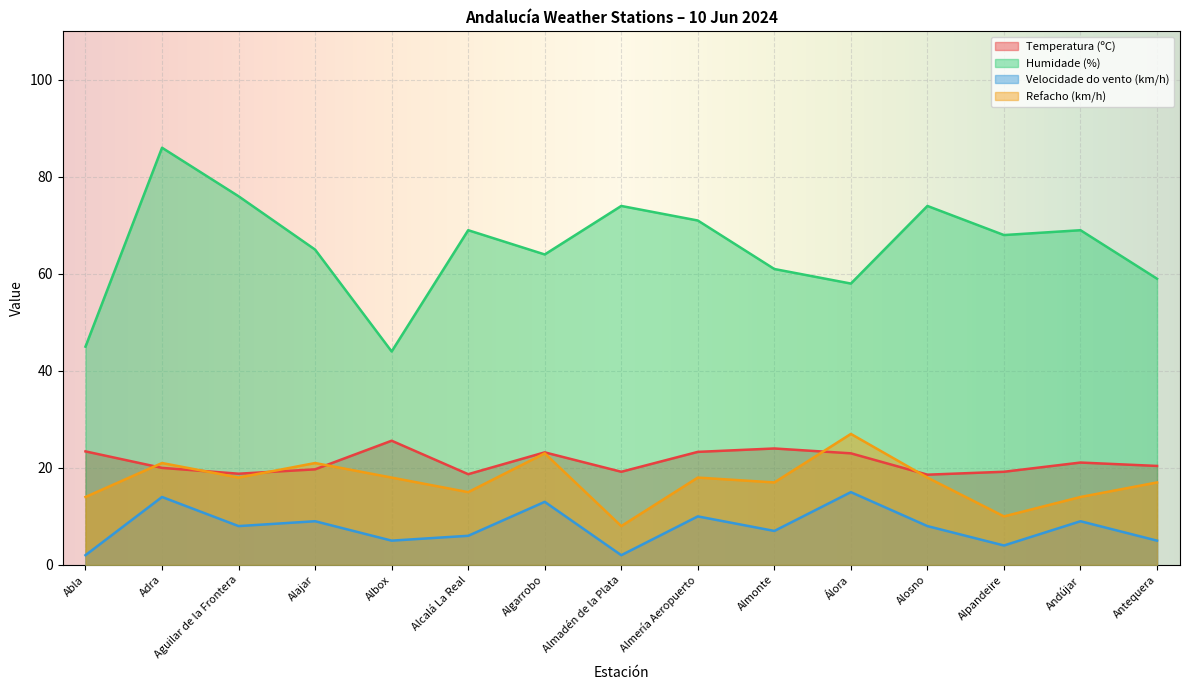

True or false: Refacho (km/h) and Velocidade do vento (km/h) intersect in this chart.

False